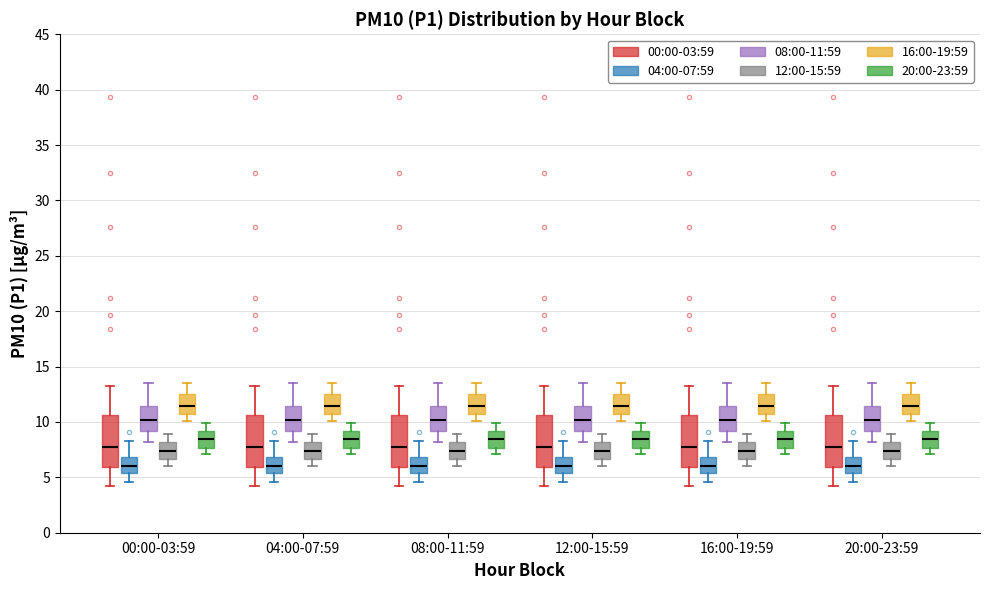

Reading left to right, read every box against the y-axis: the position of its median line, the range the box covers, and the ends of its whiskers. The values are not printed on the chart, so give them approximately, as read against the axis.

00:00-03:59 (00:00-03:59): median 7.5, box 6.0 to 10.5, whiskers 4.0 to 13.0
00:00-03:59 (04:00-07:59): median 6.0, box 5.5 to 7.0, whiskers 4.5 to 8.5
00:00-03:59 (08:00-11:59): median 10.0, box 9.0 to 11.5, whiskers 8.0 to 13.5
00:00-03:59 (12:00-15:59): median 7.5, box 6.5 to 8.0, whiskers 6.0 to 9.0
00:00-03:59 (16:00-19:59): median 11.5, box 10.5 to 12.5, whiskers 10.0 to 13.5
00:00-03:59 (20:00-23:59): median 8.5, box 7.5 to 9.0, whiskers 7.0 to 10.0
04:00-07:59 (00:00-03:59): median 7.5, box 6.0 to 10.5, whiskers 4.0 to 13.0
04:00-07:59 (04:00-07:59): median 6.0, box 5.5 to 7.0, whiskers 4.5 to 8.5
04:00-07:59 (08:00-11:59): median 10.0, box 9.0 to 11.5, whiskers 8.0 to 13.5
04:00-07:59 (12:00-15:59): median 7.5, box 6.5 to 8.0, whiskers 6.0 to 9.0
04:00-07:59 (16:00-19:59): median 11.5, box 10.5 to 12.5, whiskers 10.0 to 13.5
04:00-07:59 (20:00-23:59): median 8.5, box 7.5 to 9.0, whiskers 7.0 to 10.0
08:00-11:59 (00:00-03:59): median 7.5, box 6.0 to 10.5, whiskers 4.0 to 13.0
08:00-11:59 (04:00-07:59): median 6.0, box 5.5 to 7.0, whiskers 4.5 to 8.5
08:00-11:59 (08:00-11:59): median 10.0, box 9.0 to 11.5, whiskers 8.0 to 13.5
08:00-11:59 (12:00-15:59): median 7.5, box 6.5 to 8.0, whiskers 6.0 to 9.0
08:00-11:59 (16:00-19:59): median 11.5, box 10.5 to 12.5, whiskers 10.0 to 13.5
08:00-11:59 (20:00-23:59): median 8.5, box 7.5 to 9.0, whiskers 7.0 to 10.0
12:00-15:59 (00:00-03:59): median 7.5, box 6.0 to 10.5, whiskers 4.0 to 13.0
12:00-15:59 (04:00-07:59): median 6.0, box 5.5 to 7.0, whiskers 4.5 to 8.5
12:00-15:59 (08:00-11:59): median 10.0, box 9.0 to 11.5, whiskers 8.0 to 13.5
12:00-15:59 (12:00-15:59): median 7.5, box 6.5 to 8.0, whiskers 6.0 to 9.0
12:00-15:59 (16:00-19:59): median 11.5, box 10.5 to 12.5, whiskers 10.0 to 13.5
12:00-15:59 (20:00-23:59): median 8.5, box 7.5 to 9.0, whiskers 7.0 to 10.0
16:00-19:59 (00:00-03:59): median 7.5, box 6.0 to 10.5, whiskers 4.0 to 13.0
16:00-19:59 (04:00-07:59): median 6.0, box 5.5 to 7.0, whiskers 4.5 to 8.5
16:00-19:59 (08:00-11:59): median 10.0, box 9.0 to 11.5, whiskers 8.0 to 13.5
16:00-19:59 (12:00-15:59): median 7.5, box 6.5 to 8.0, whiskers 6.0 to 9.0
16:00-19:59 (16:00-19:59): median 11.5, box 10.5 to 12.5, whiskers 10.0 to 13.5
16:00-19:59 (20:00-23:59): median 8.5, box 7.5 to 9.0, whiskers 7.0 to 10.0
20:00-23:59 (00:00-03:59): median 7.5, box 6.0 to 10.5, whiskers 4.0 to 13.0
20:00-23:59 (04:00-07:59): median 6.0, box 5.5 to 7.0, whiskers 4.5 to 8.5
20:00-23:59 (08:00-11:59): median 10.0, box 9.0 to 11.5, whiskers 8.0 to 13.5
20:00-23:59 (12:00-15:59): median 7.5, box 6.5 to 8.0, whiskers 6.0 to 9.0
20:00-23:59 (16:00-19:59): median 11.5, box 10.5 to 12.5, whiskers 10.0 to 13.5
20:00-23:59 (20:00-23:59): median 8.5, box 7.5 to 9.0, whiskers 7.0 to 10.0